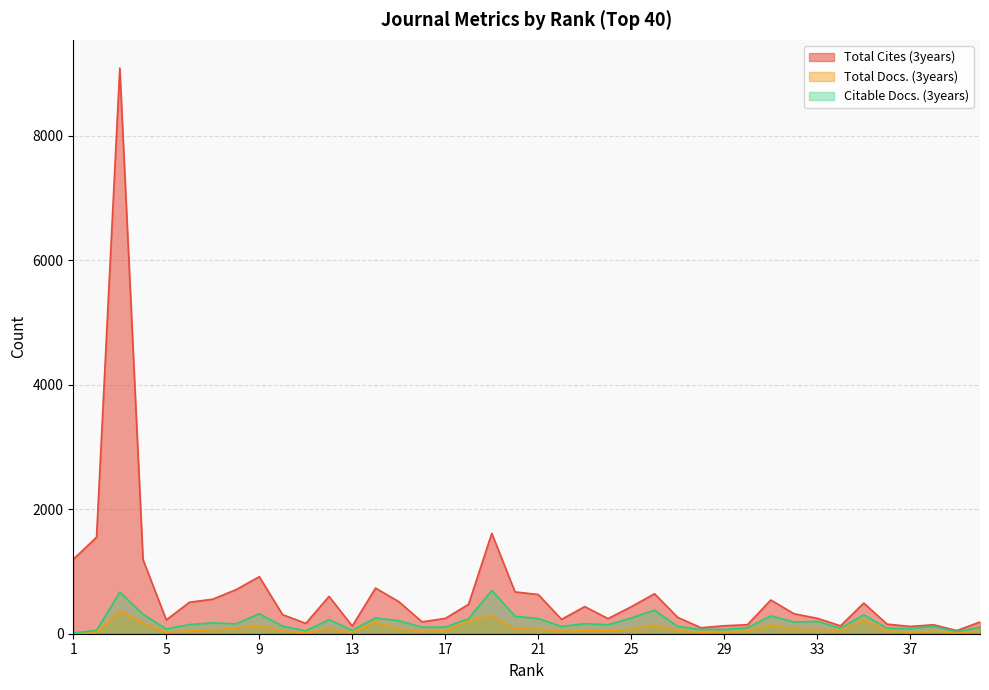

Rank the series at 3 from highest to lowest value.

Total Cites (3years), Citable Docs. (3years), Total Docs. (3years)